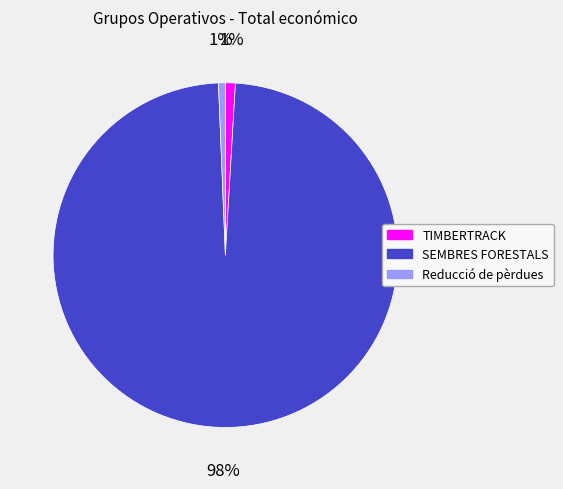

To the nearest percent, what percentage of the pie is TIMBERTRACK?

1%